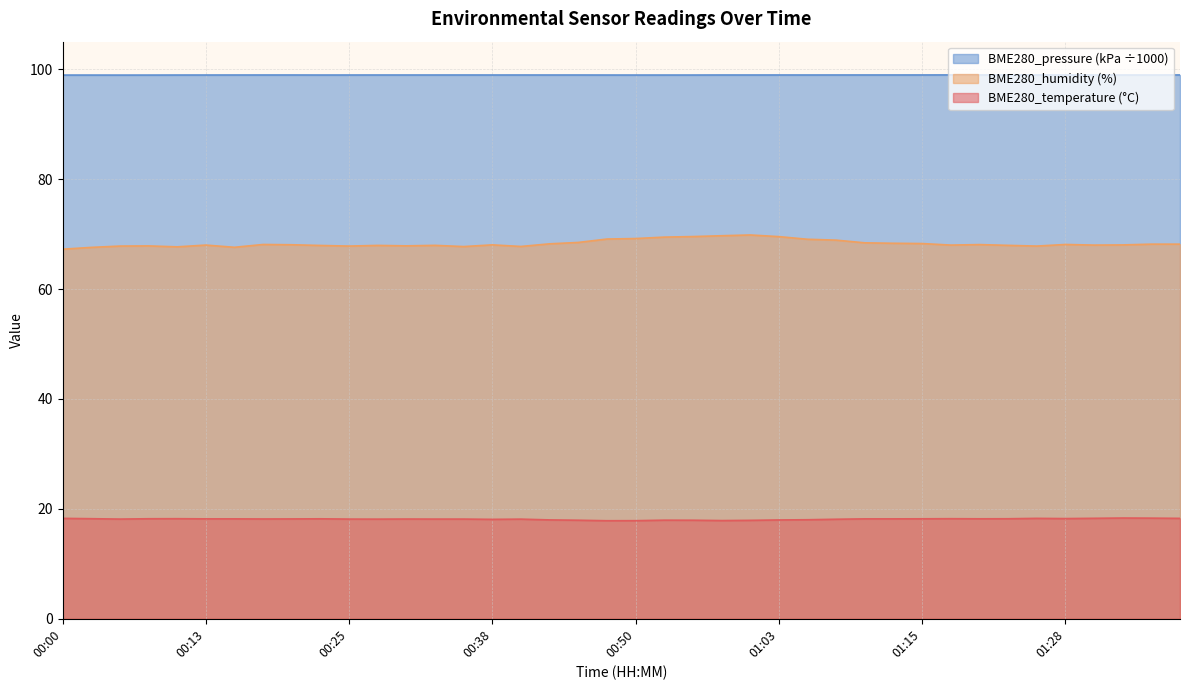

Rank the series by their average value, from highest to lowest.

BME280_pressure (kPa ÷1000), BME280_humidity (%), BME280_temperature (°C)